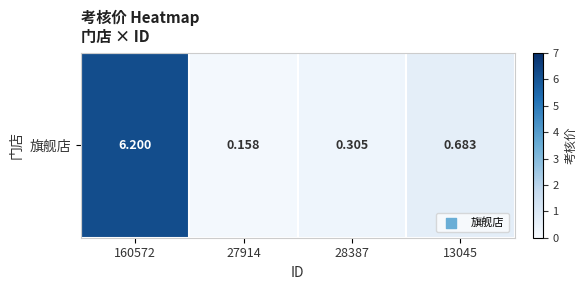

At which category does the chart reach its peak across all series?

160572